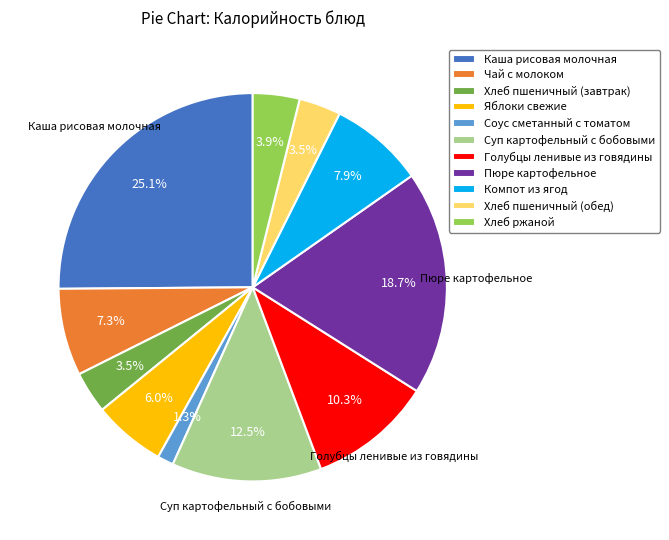

How many segments does this pie chart have?

11